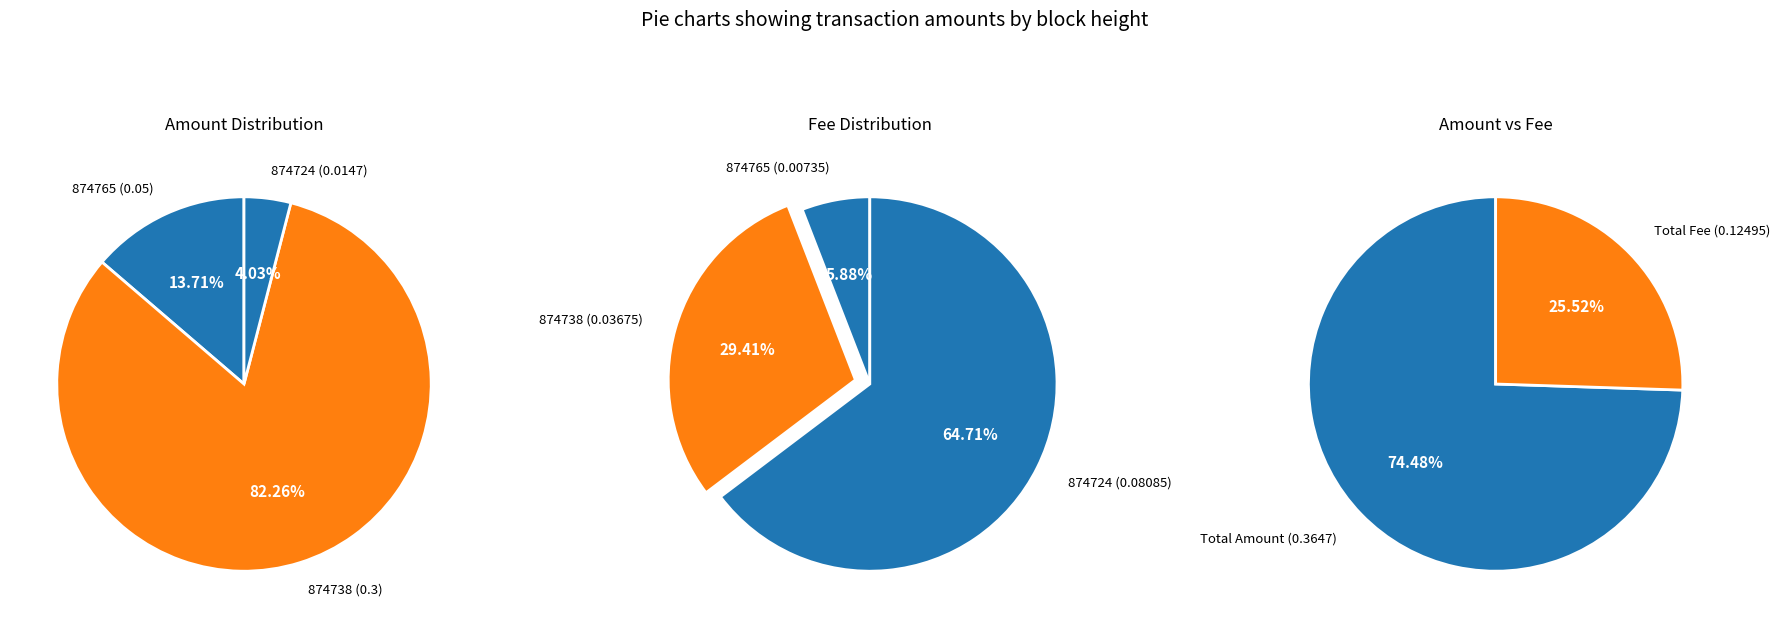

Does 874765 represent more than half of the total?

No